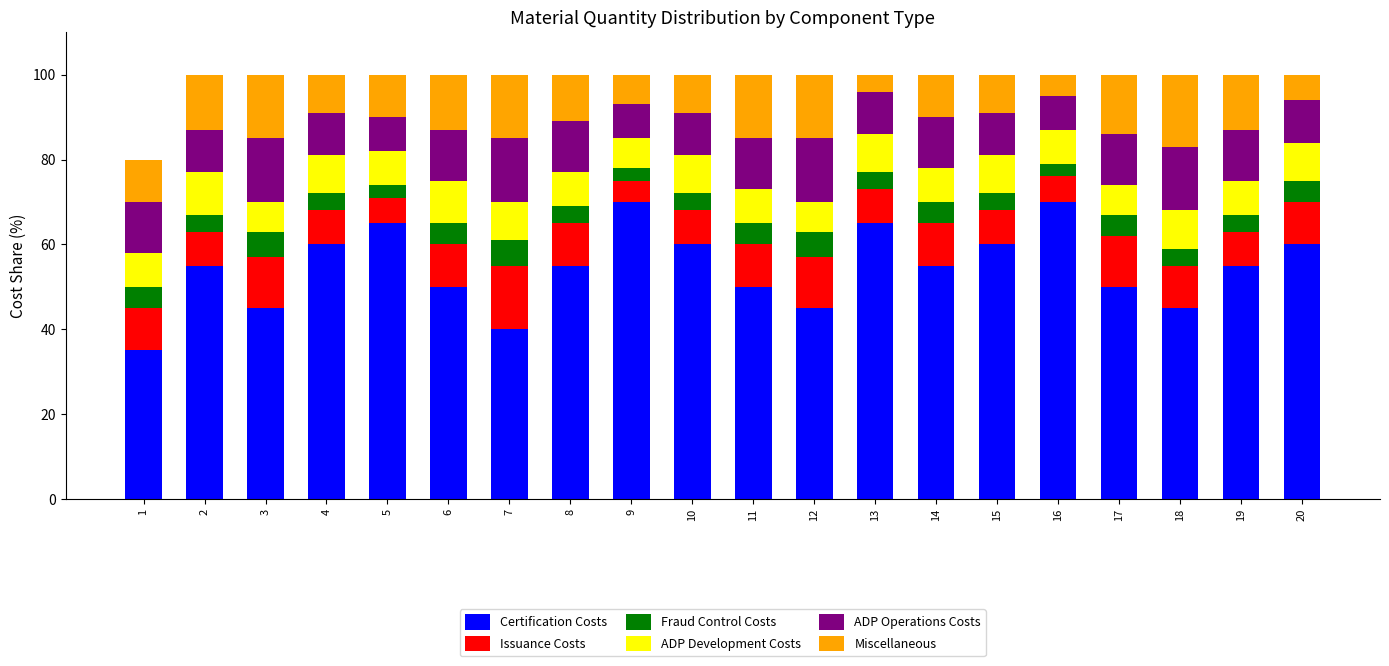

What is the minimum value for Certification Costs?

35